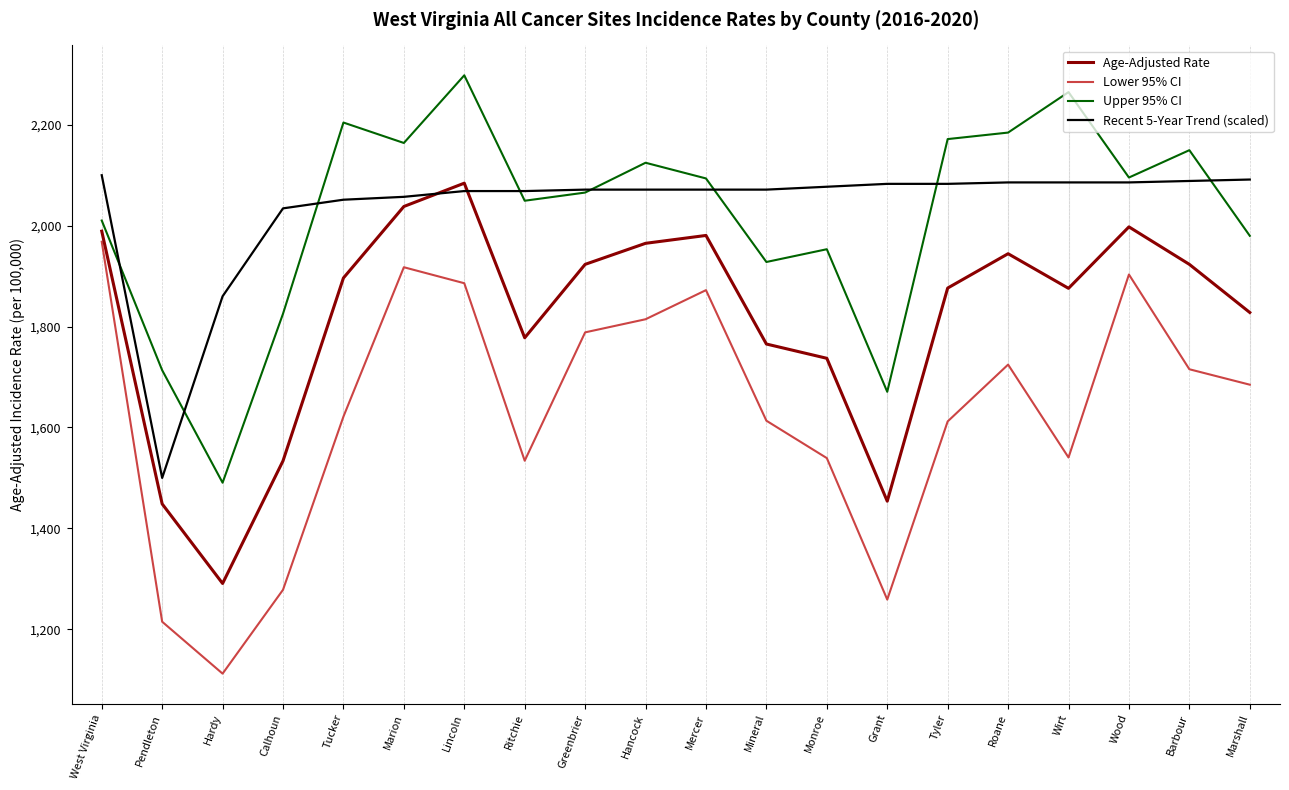

True or false: Recent 5-Year Trend (scaled) and Lower 95% CI intersect in this chart.

False